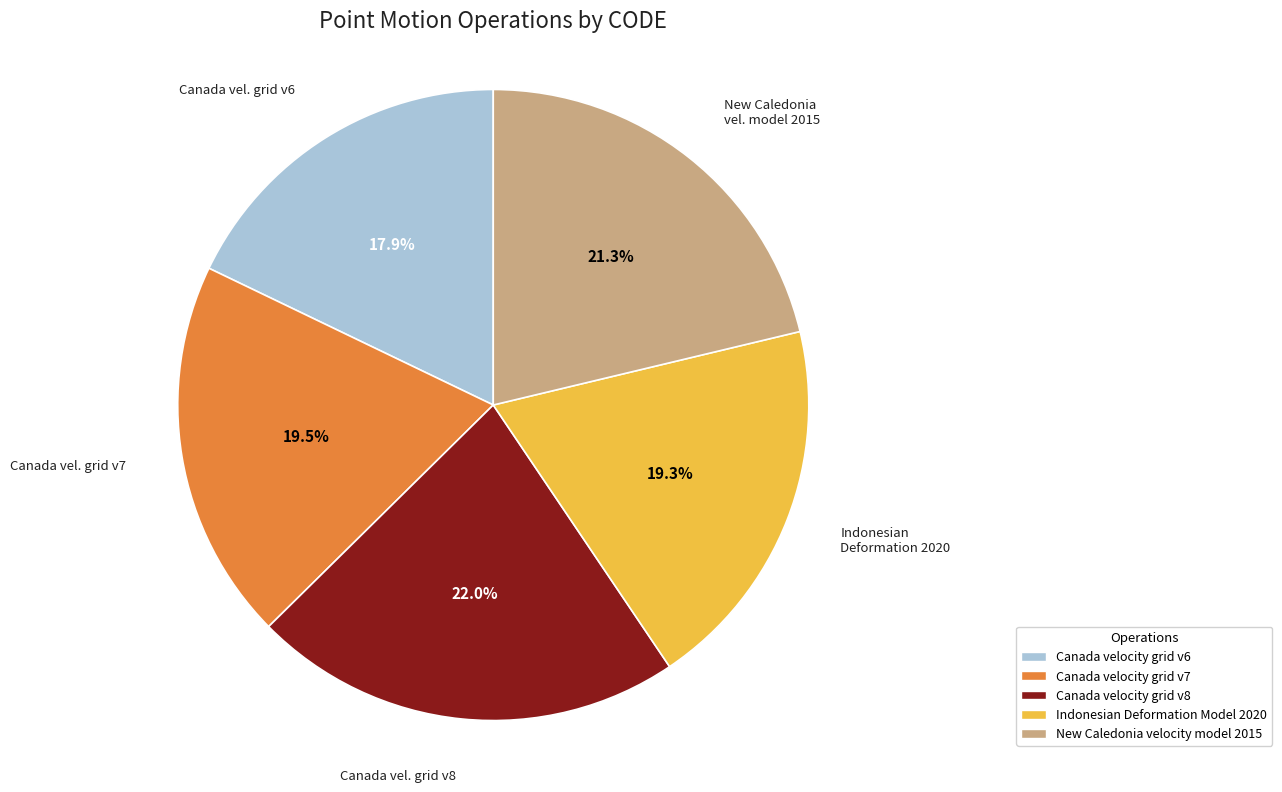

What percentage is NOT represented by Canada velocity grid v7?

80.5%